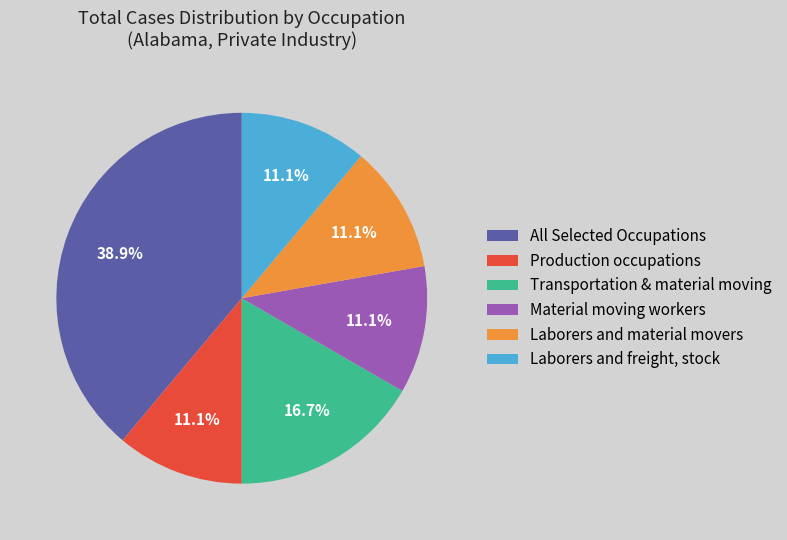

How many segments does this pie chart have?

6